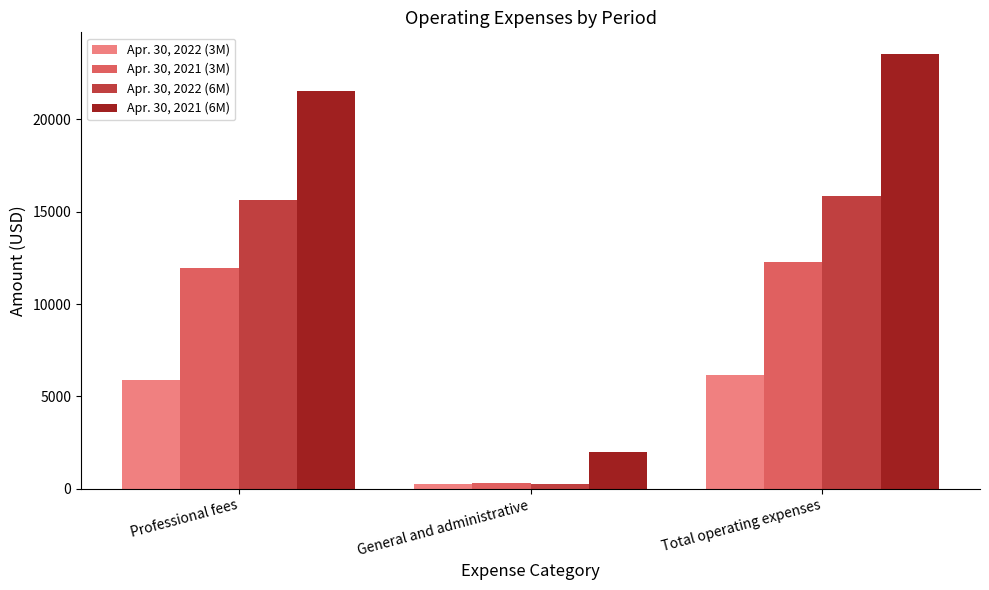

Is it true that Apr. 30, 2021 (6M) equals 21569 at Professional fees?

True